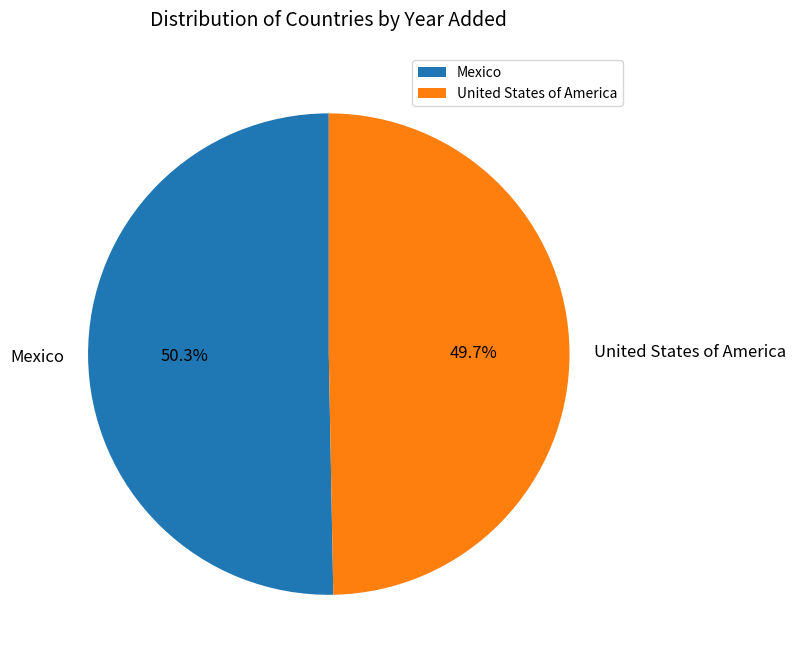

To the nearest percent, what is the difference between the Mexico and United States of America slice percentages?

1%